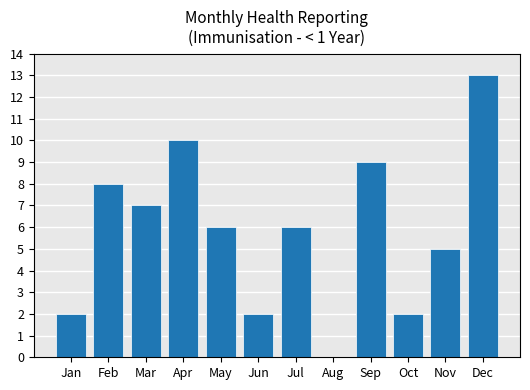

The value at Mar is 7. True or false?

True